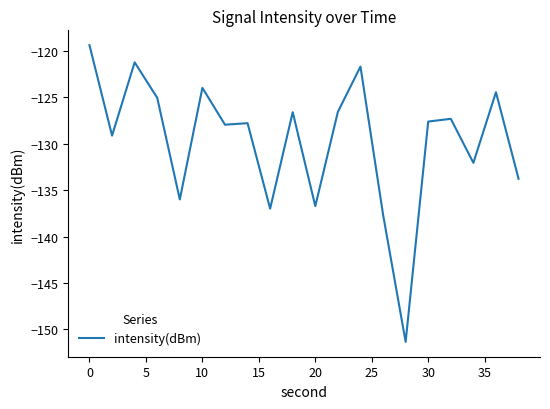

What is the difference between the maximum and minimum values?

32.0